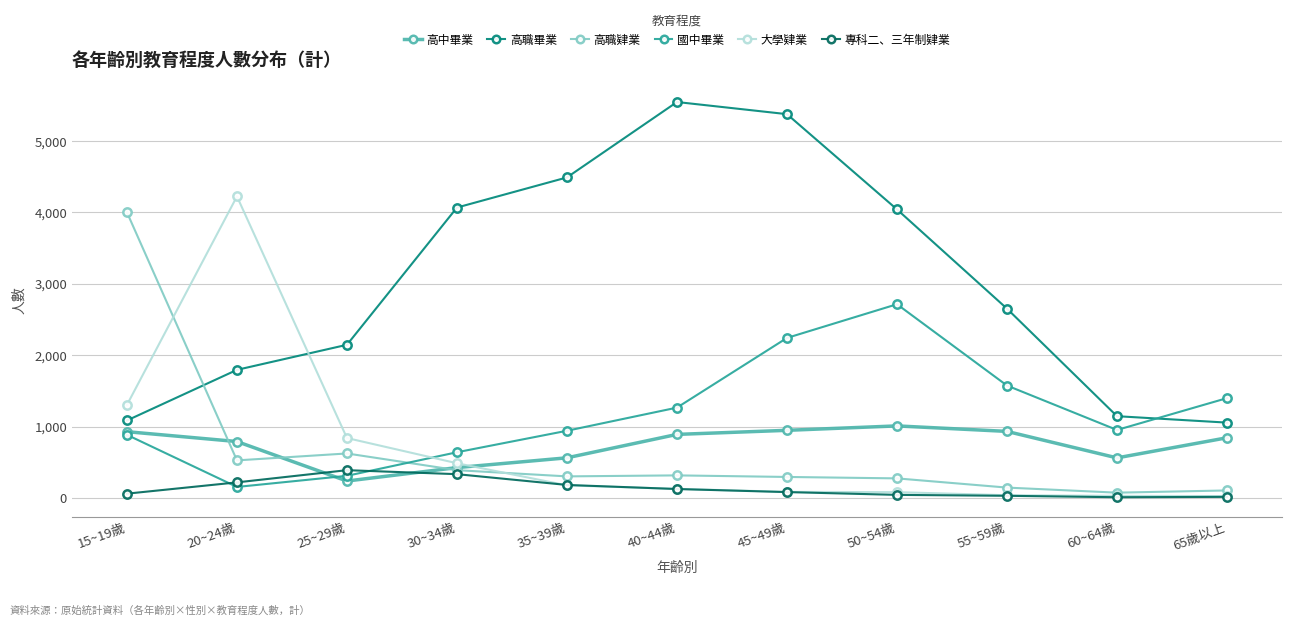

How many lines are shown in the chart?

6